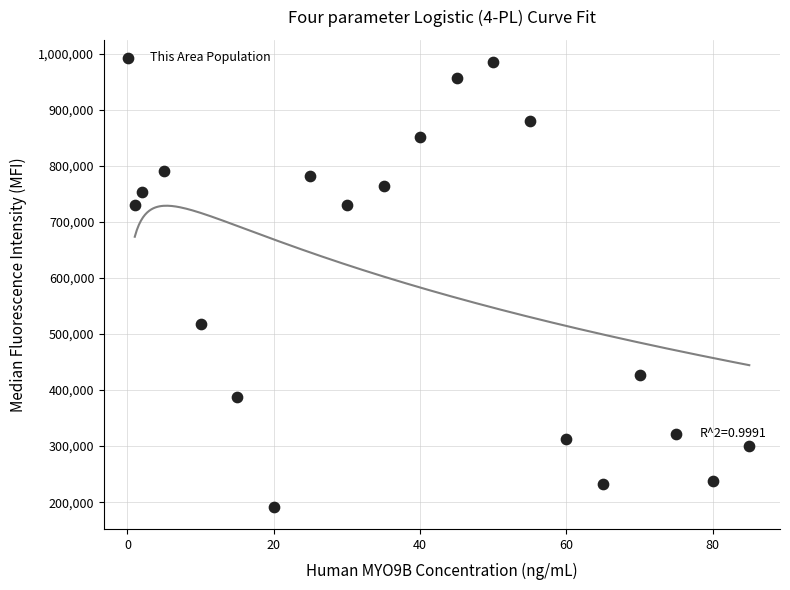

What is the range of X values (max minus min)?

84